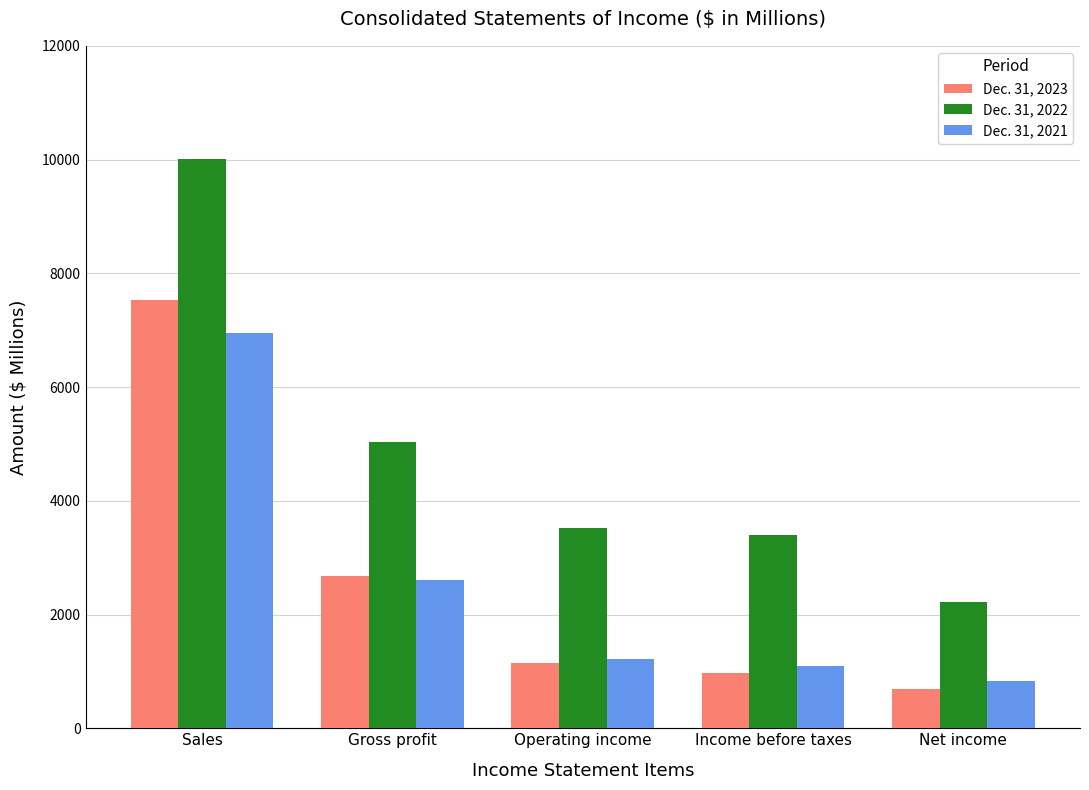

Is the value of Dec. 31, 2022 at Income before taxes greater than the value of Dec. 31, 2021 at Sales?

No